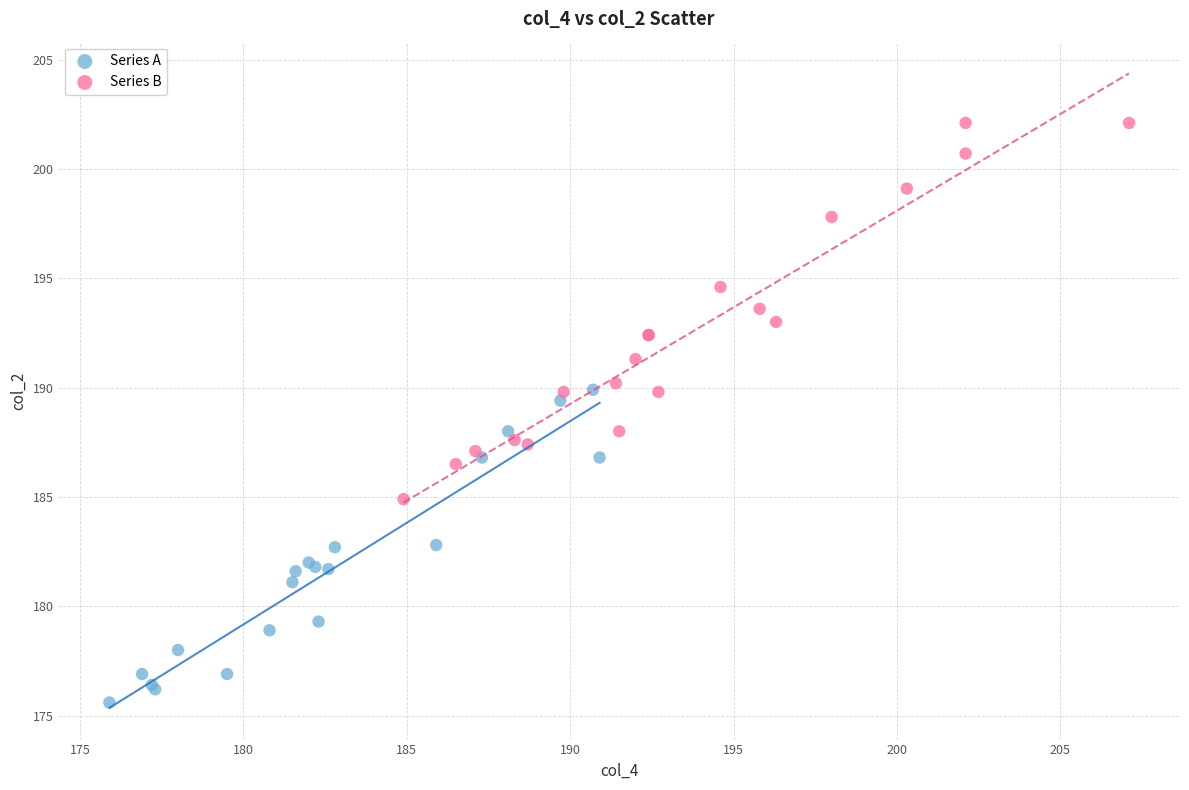

What are all the series names shown in the legend?

Series A, Series B